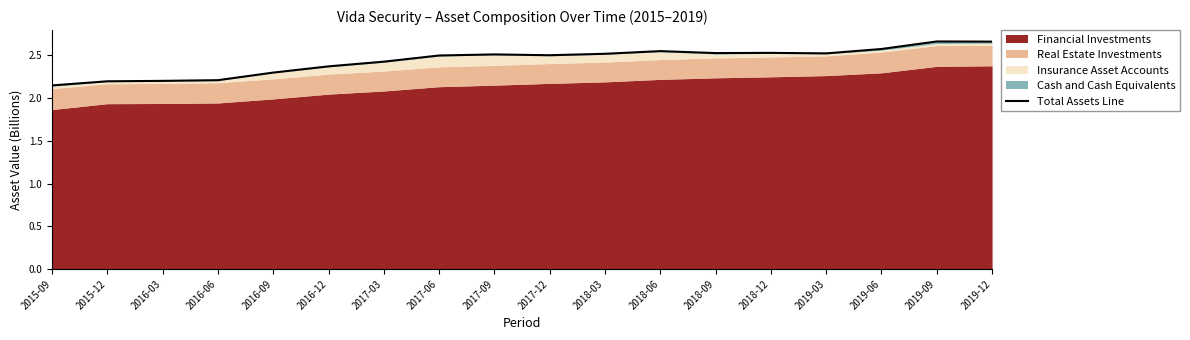

Reading left to right, extract all data points from this chart.

2.1	2.2	2.2	2.2	2.3	2.4	2.4	2.5	2.5	2.5	2.5	2.5	2.5	2.5	2.5	2.6	2.7	2.7